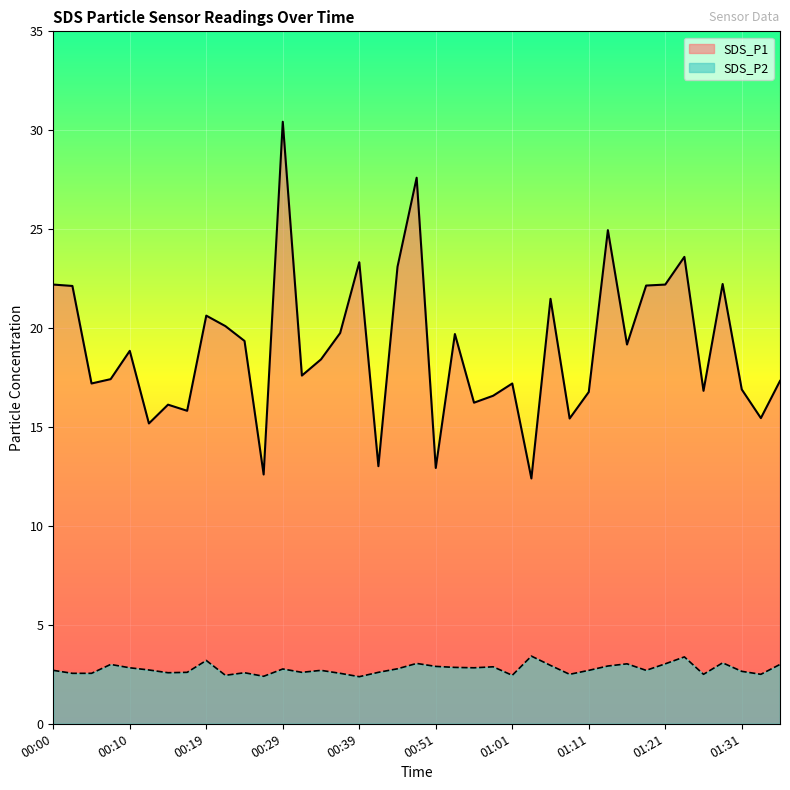

Where is the first local maximum for SDS_P1?

00:10